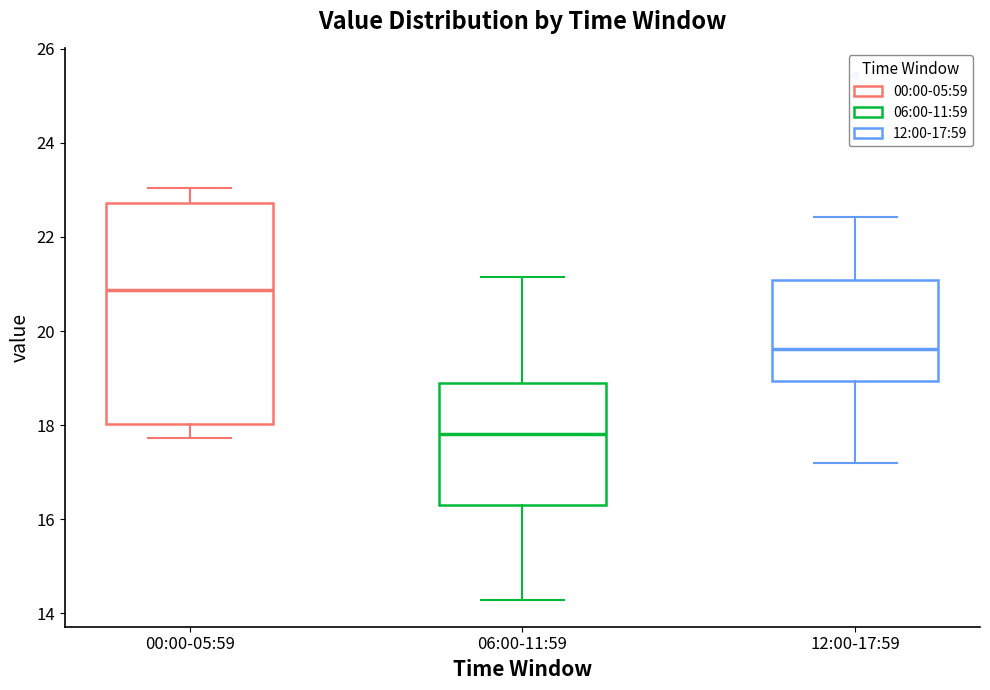

Which box is the tallest, from its lower edge to its upper edge?

00:00-05:59